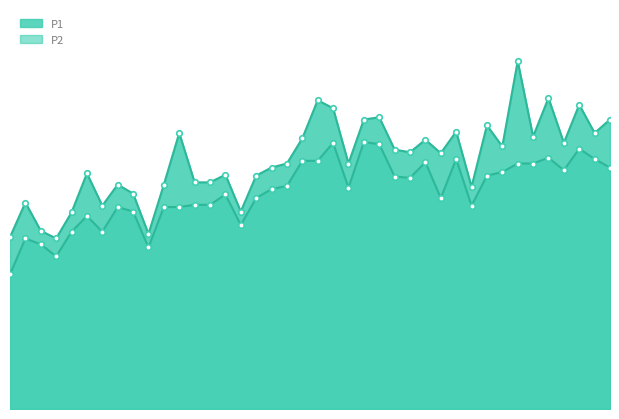

What is the label of the 4th point from the left?

00:07